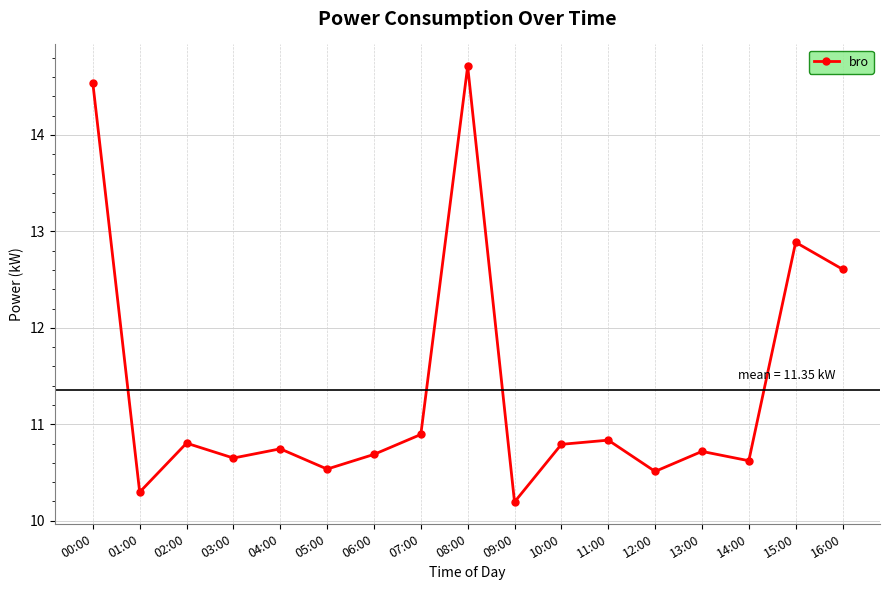

What value does the data have at 04:00?

10.7